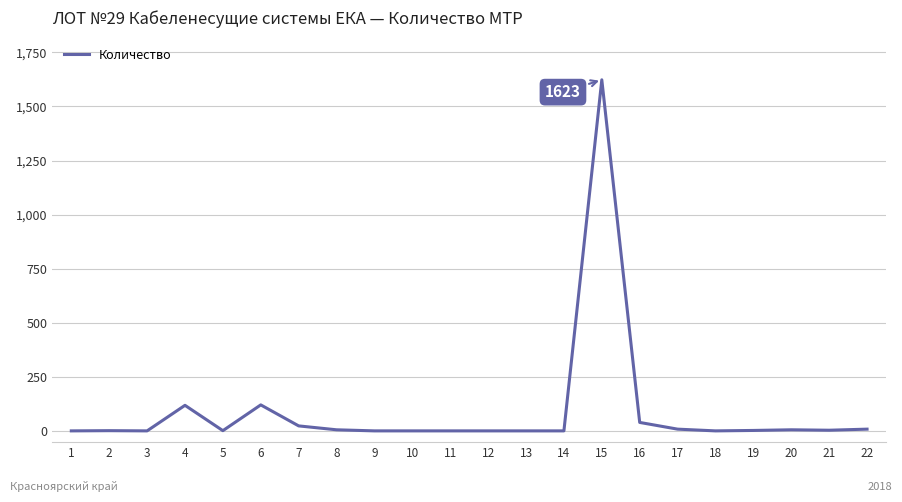

Is it true that the value at 4 is 120?

True